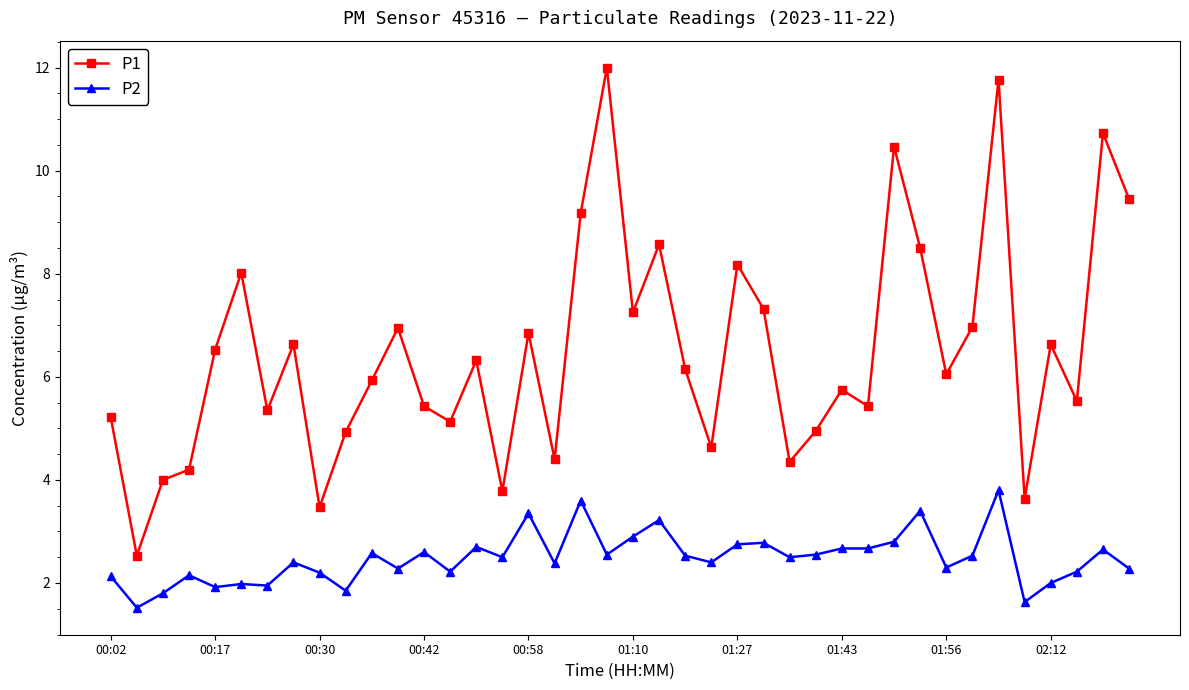

Which series has the widest spread of values?

P1